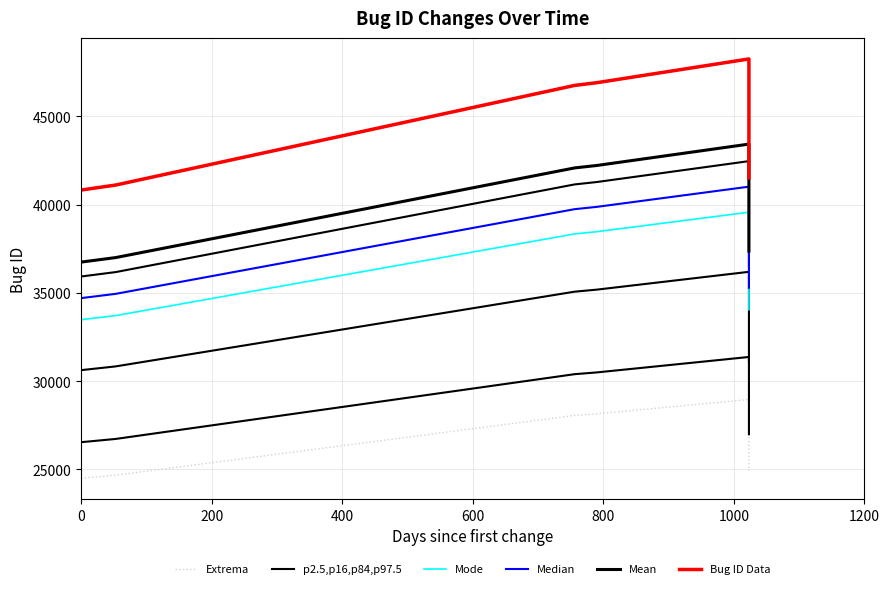

True or false: p2.5,p16,p84,p97.5 and Mode intersect in this chart.

False